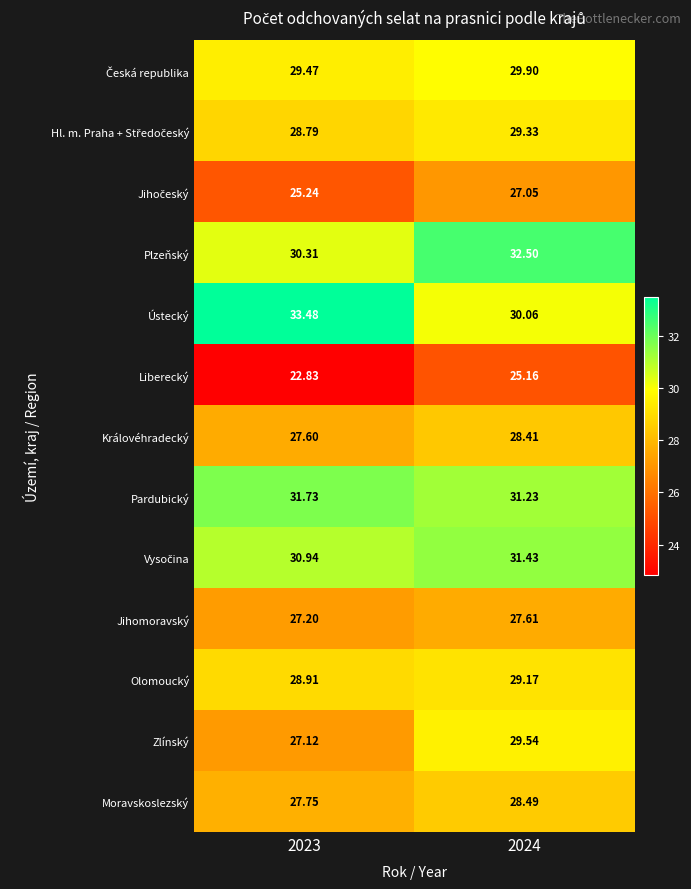

Which series has the largest total across all categories?

Ústecký